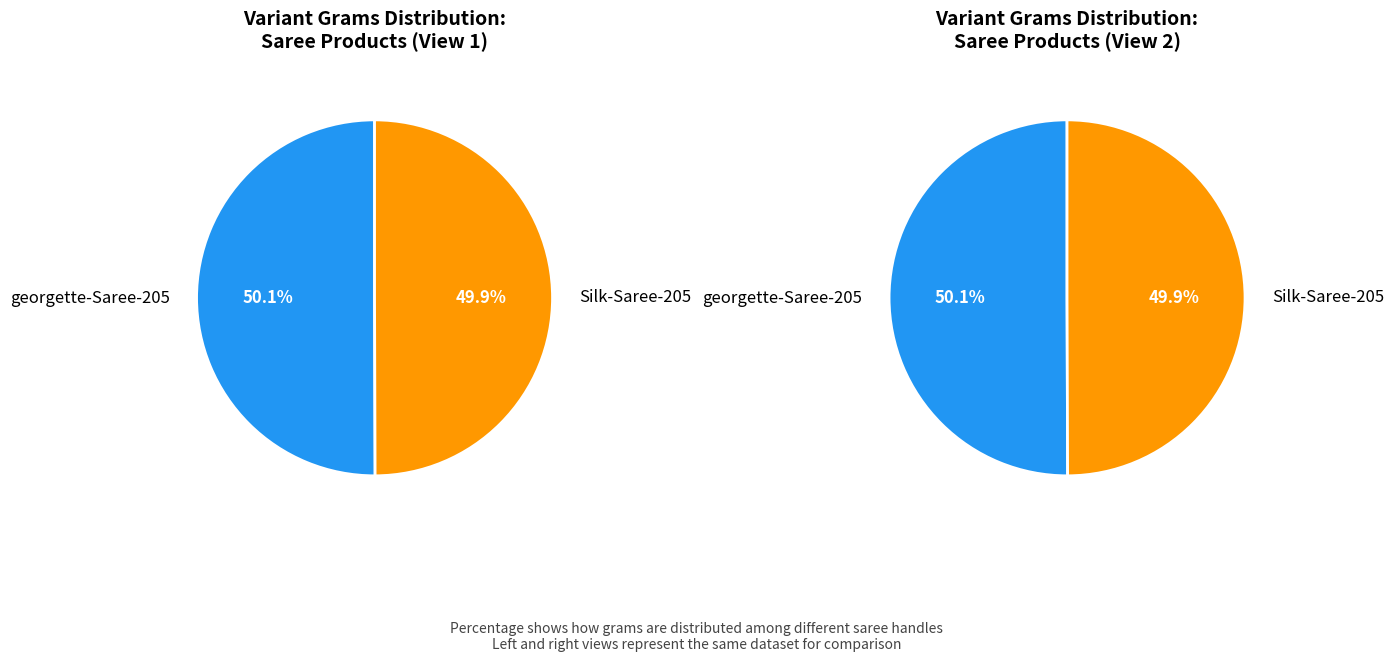

To the nearest percent, what percentage of the pie is Silk-Saree-205?

50%